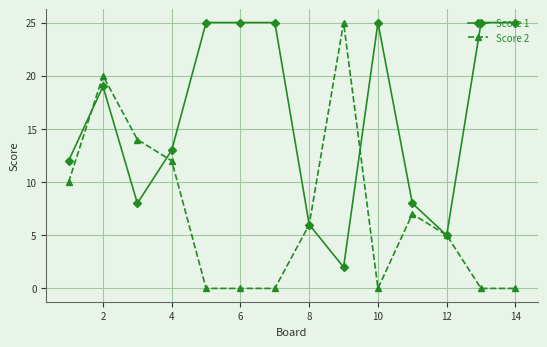

What is the greatest value displayed?

25